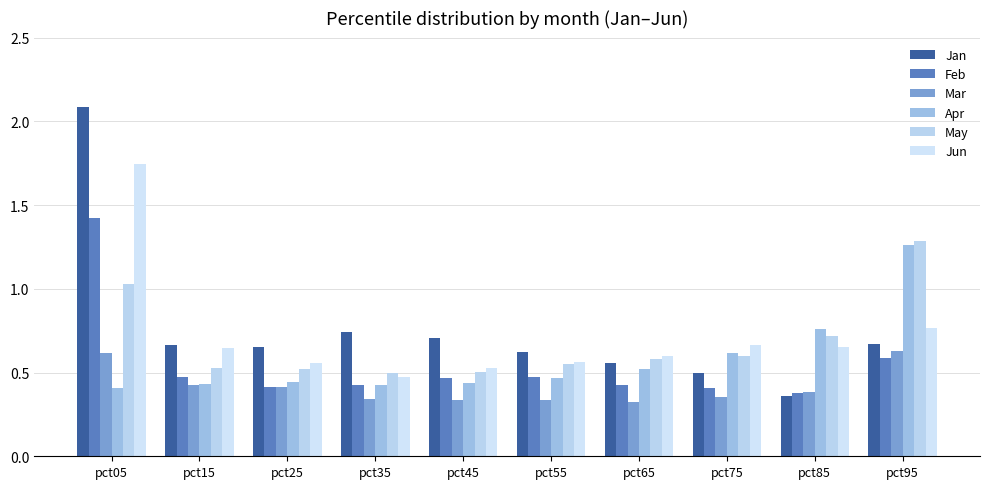

The Feb series shows 1.4 at pct05. True or false?

True